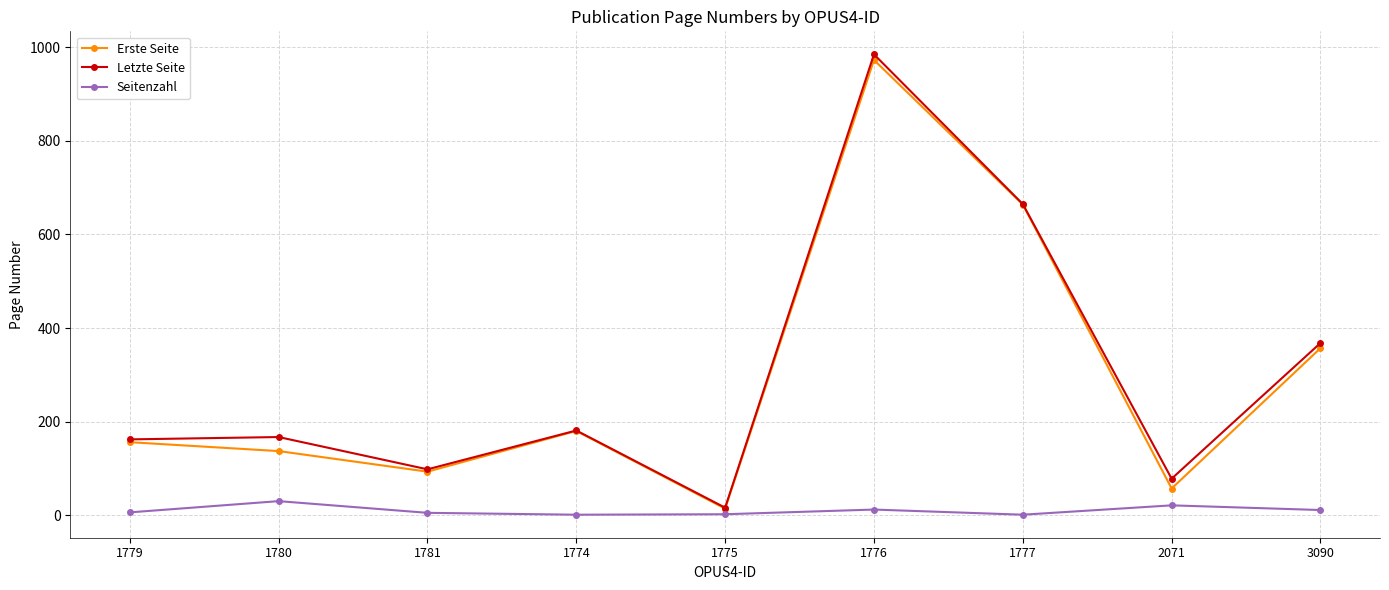

True or false: Seitenzahl has more than 2 interior local peaks.

True